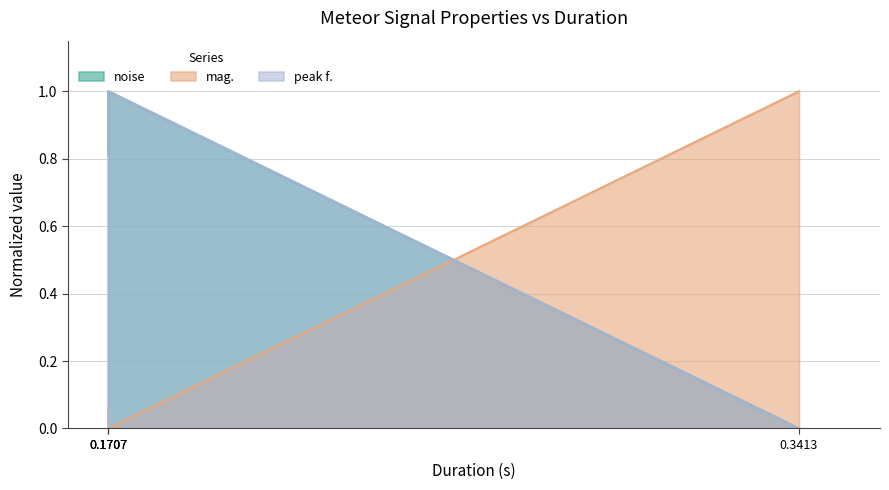

True or false: peak f. and mag. intersect in this chart.

True